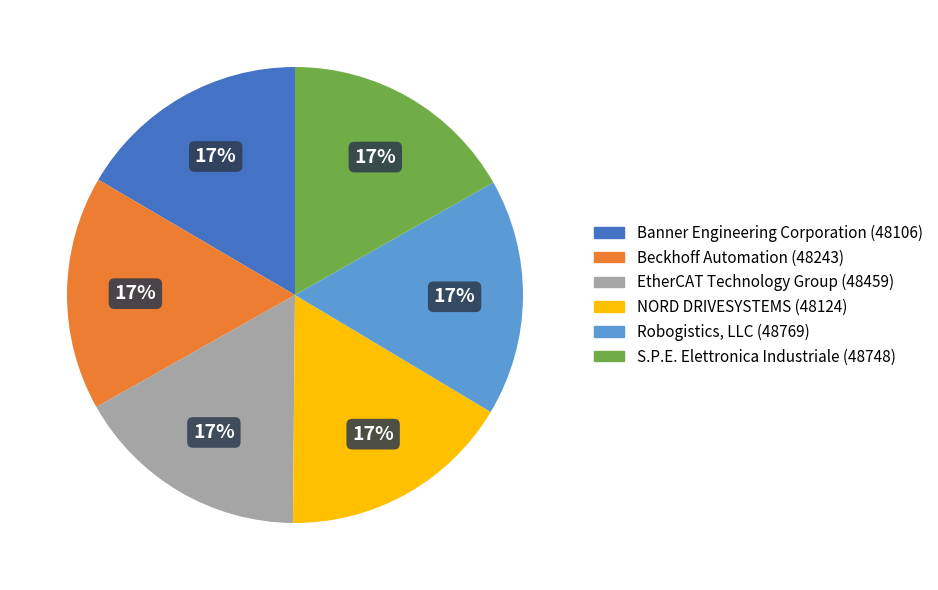

To the nearest percent, what is the combined percentage of NORD DRIVESYSTEMS and Banner Engineering Corporation?

33%